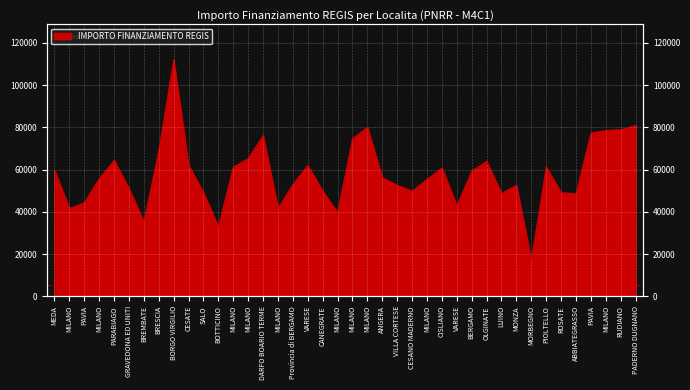

What is the difference between the second highest and second lowest values?

47922.1